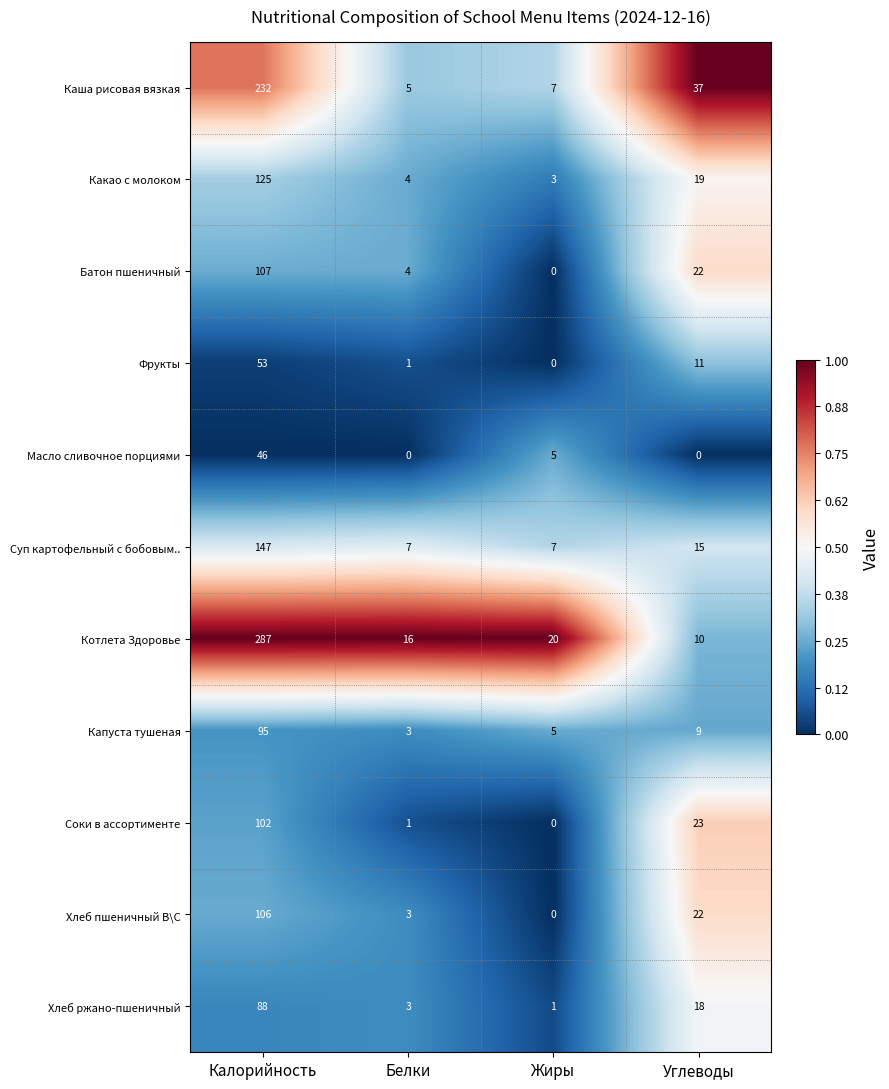

Which series has the largest range (max minus min)?

Котлета Здоровье